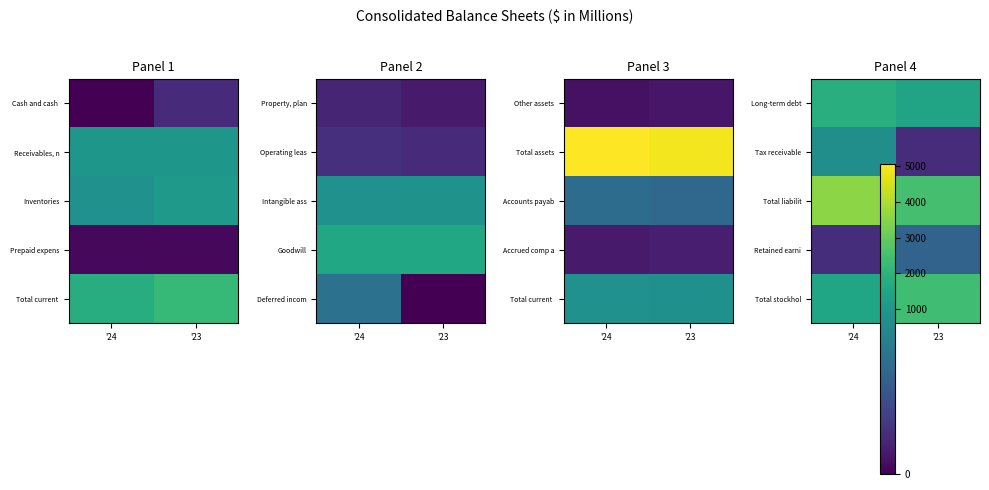

How many values in the Total stockhol series are below 2410?

1